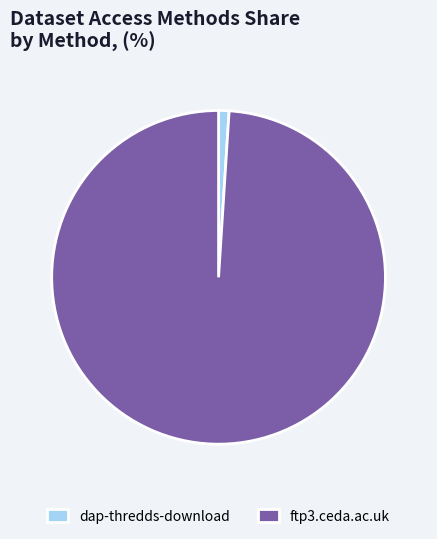

Is the sum of dap-thredds-download and ftp3.ceda.ac.uk greater than half?

Yes